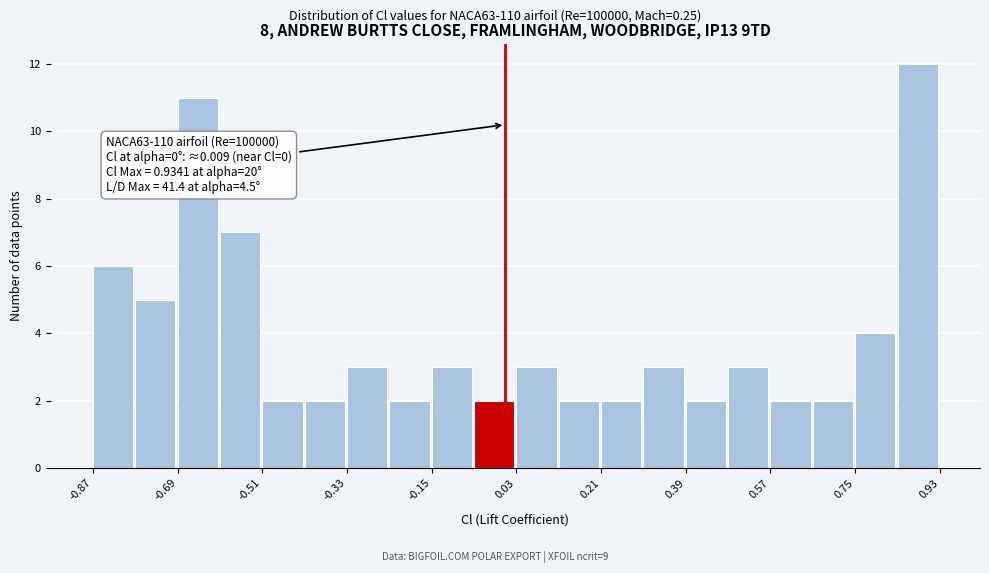

Over which range of the x-axis is the bar tallest?

0.84 to 0.94